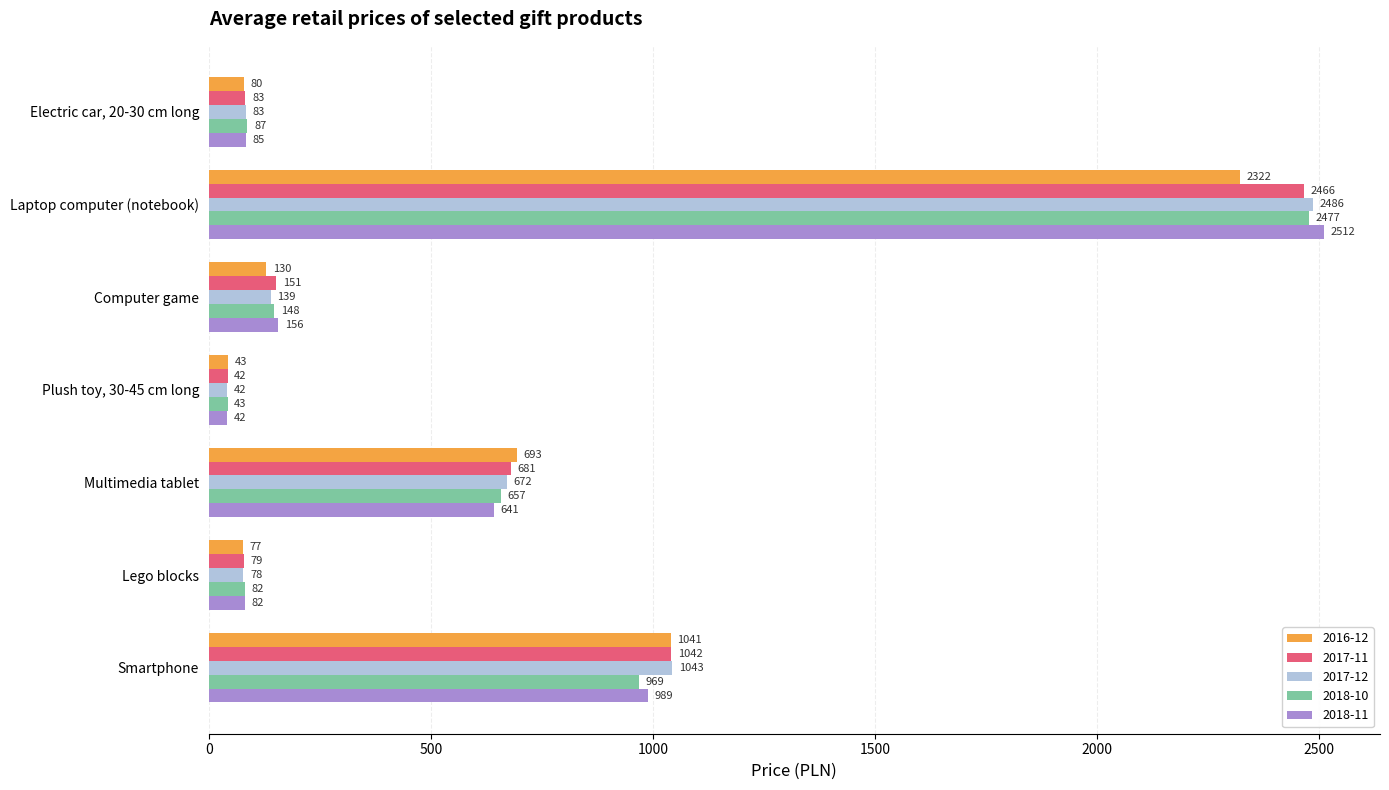

Which series changed the most between Multimedia tablet and Computer game?

2016-12